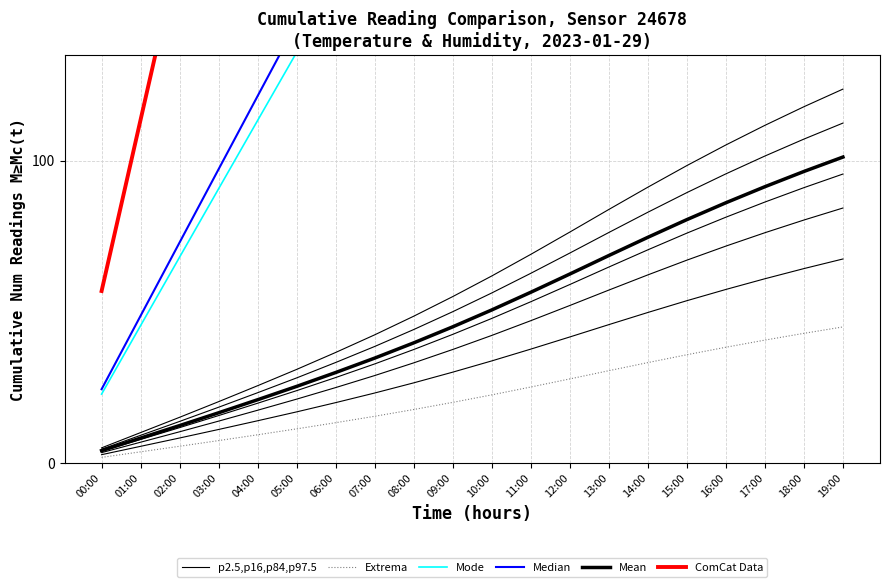

At which category does the chart reach its minimum across all series?

00:00